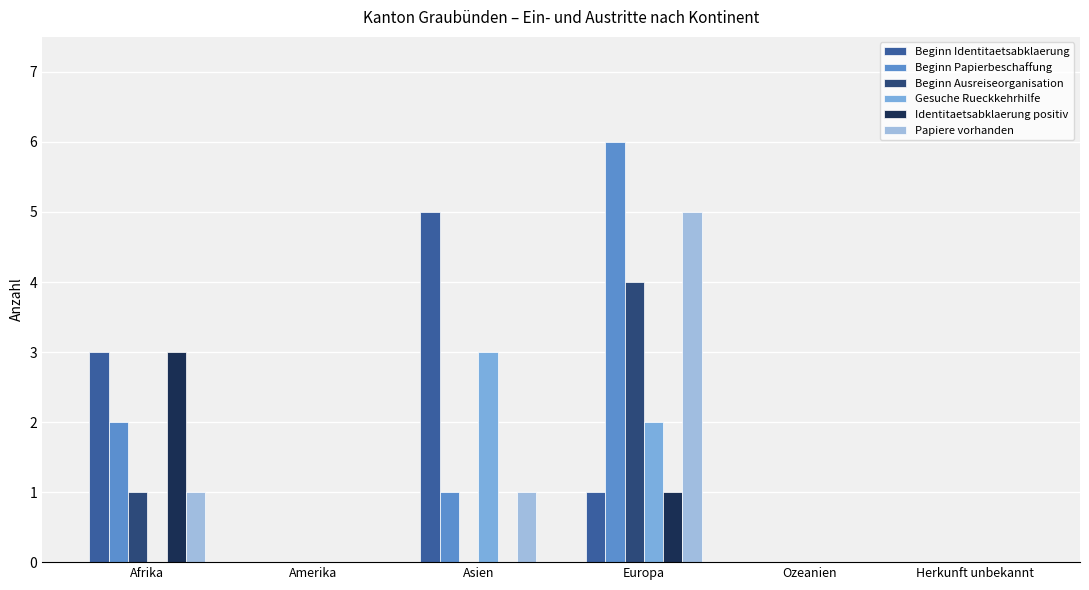

Is the value of Papiere vorhanden at Afrika greater than the value of Beginn Ausreiseorganisation at Ozeanien?

Yes